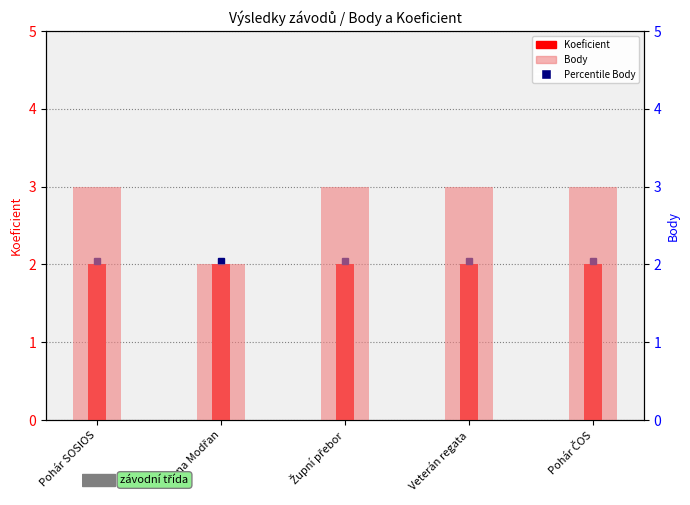

What is the total value across all series at Veterán regata?

5